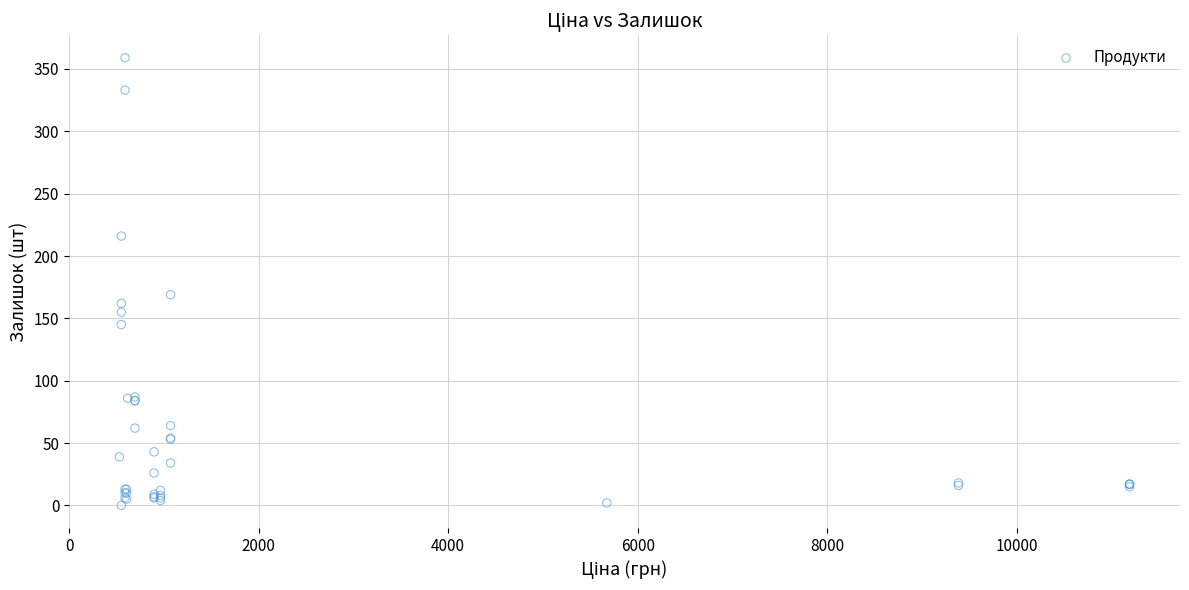

What Y value in the scatter plot is closest to 179?

169